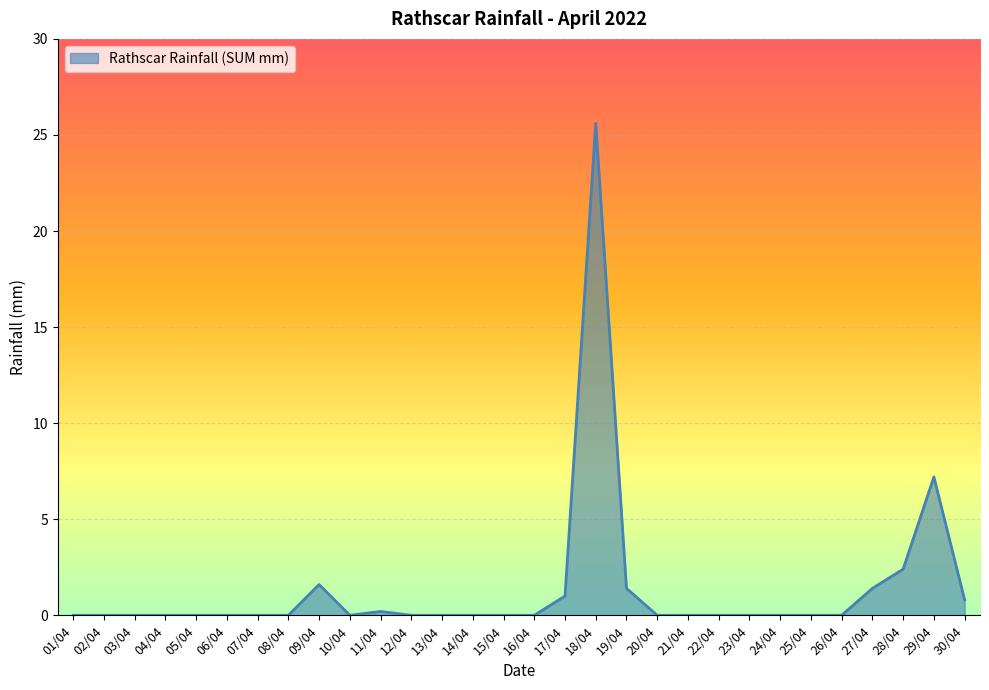

What is the greatest value displayed?

25.6